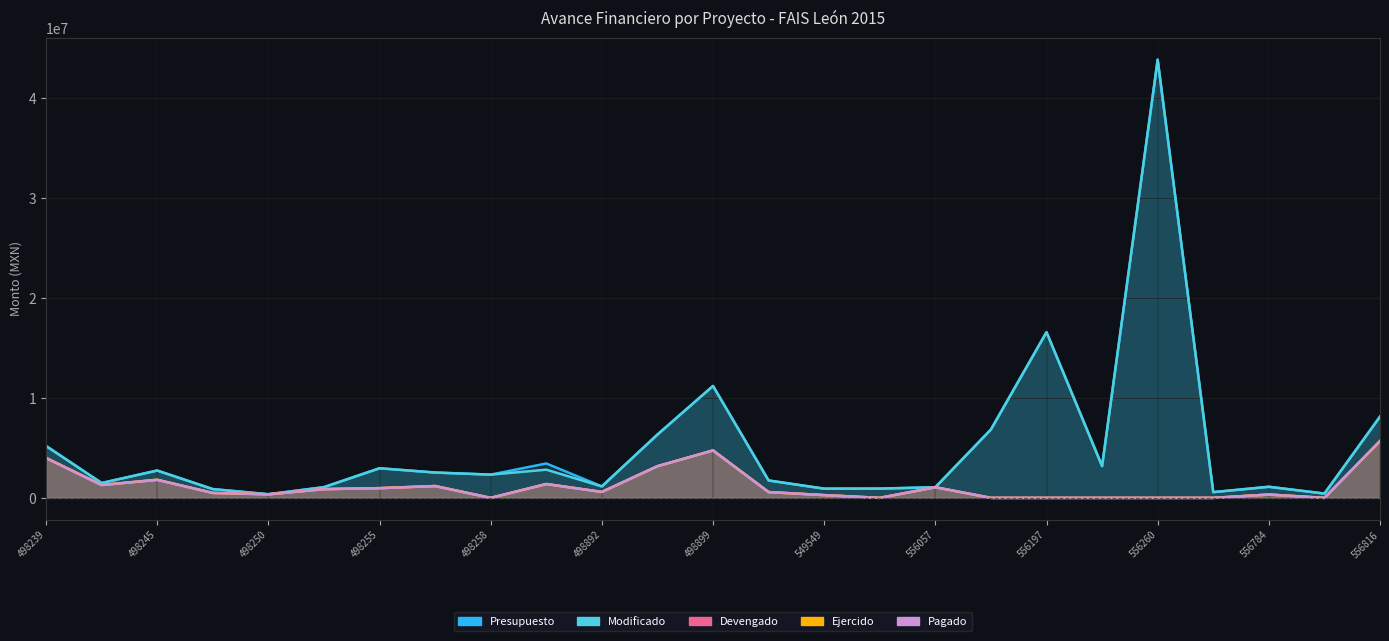

At 498255, list the series in order from largest to smallest.

Presupuesto, Modificado, Devengado, Ejercido, Pagado